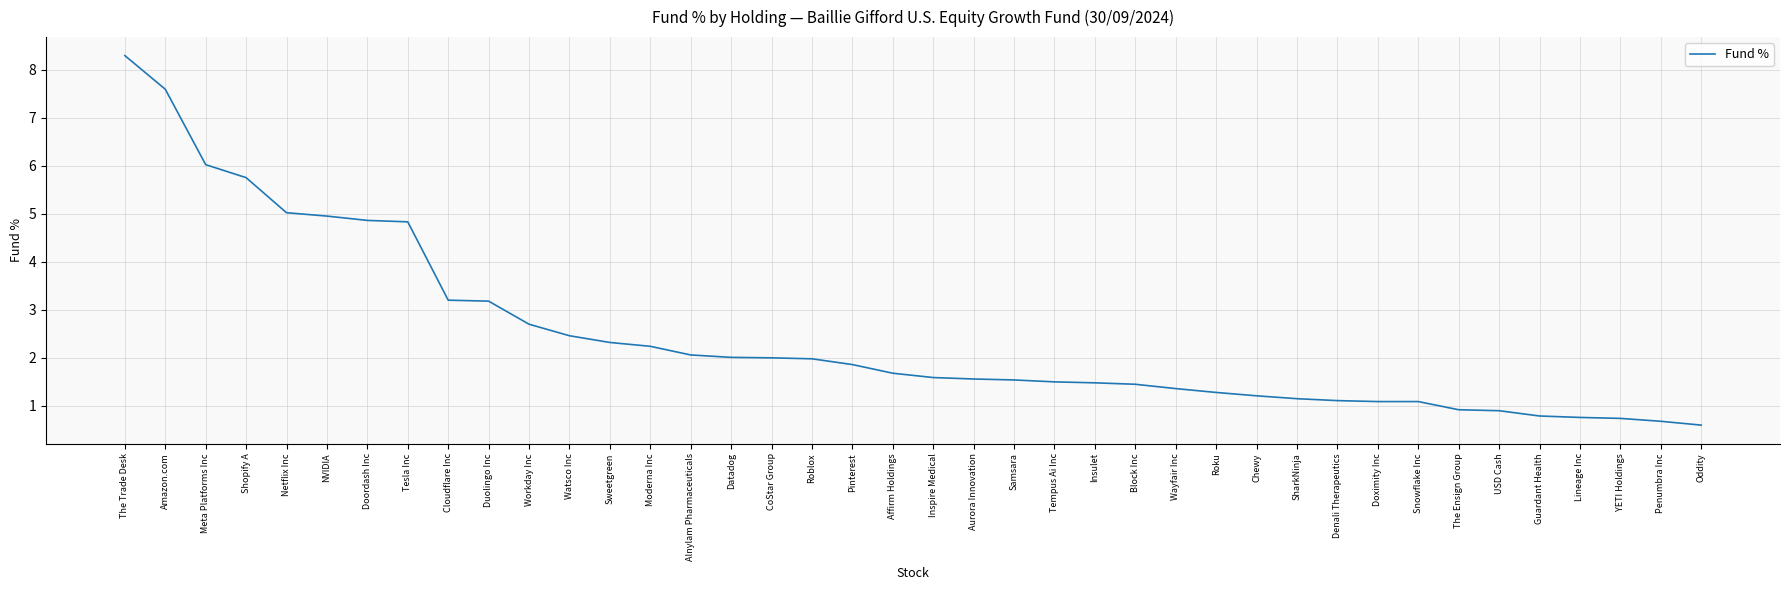

The chart shows a value of 1.7 at Roku. True or false?

False